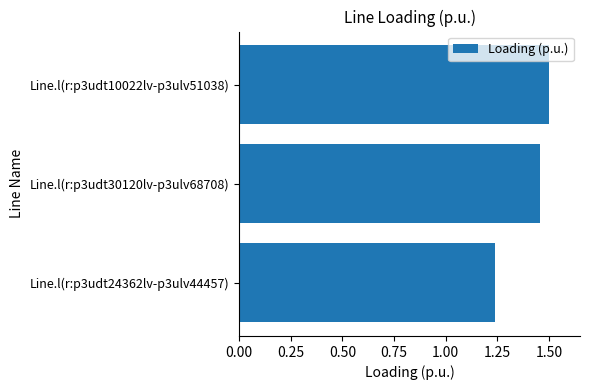

Is it true that the value at Line.l(r:p3udt10022lv-p3ulv51038) is 1.5?

True